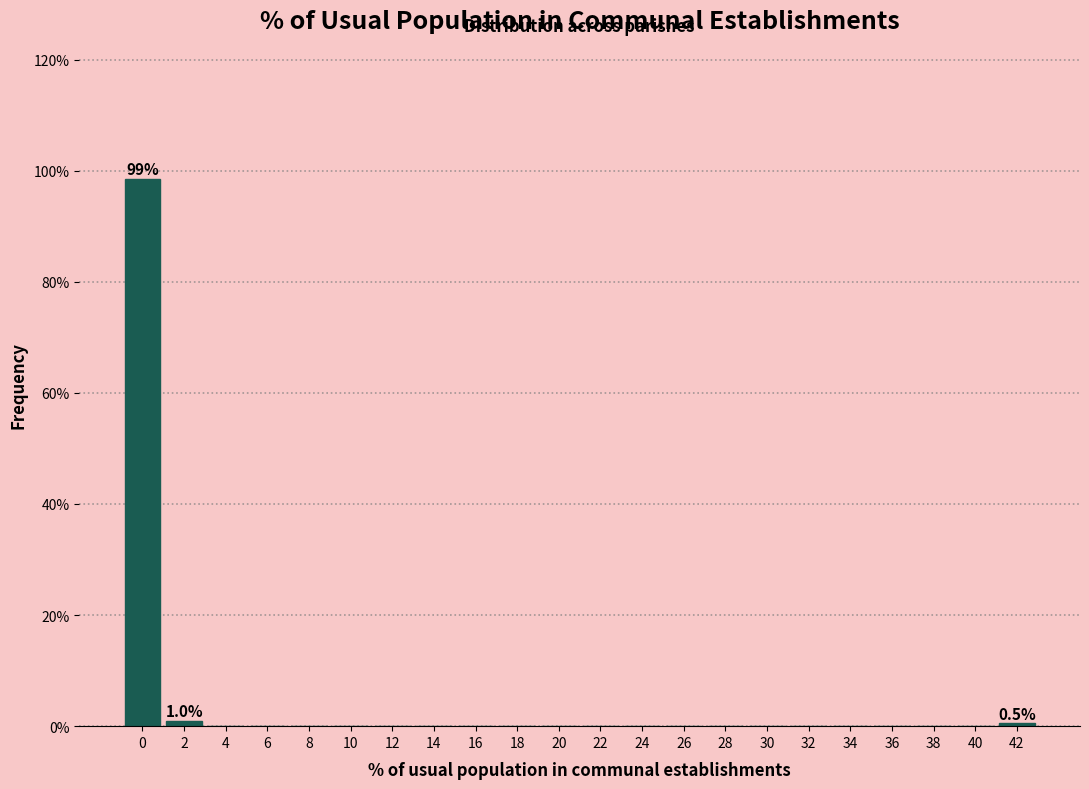

What is the change in value from 0 to 18?

-98.6